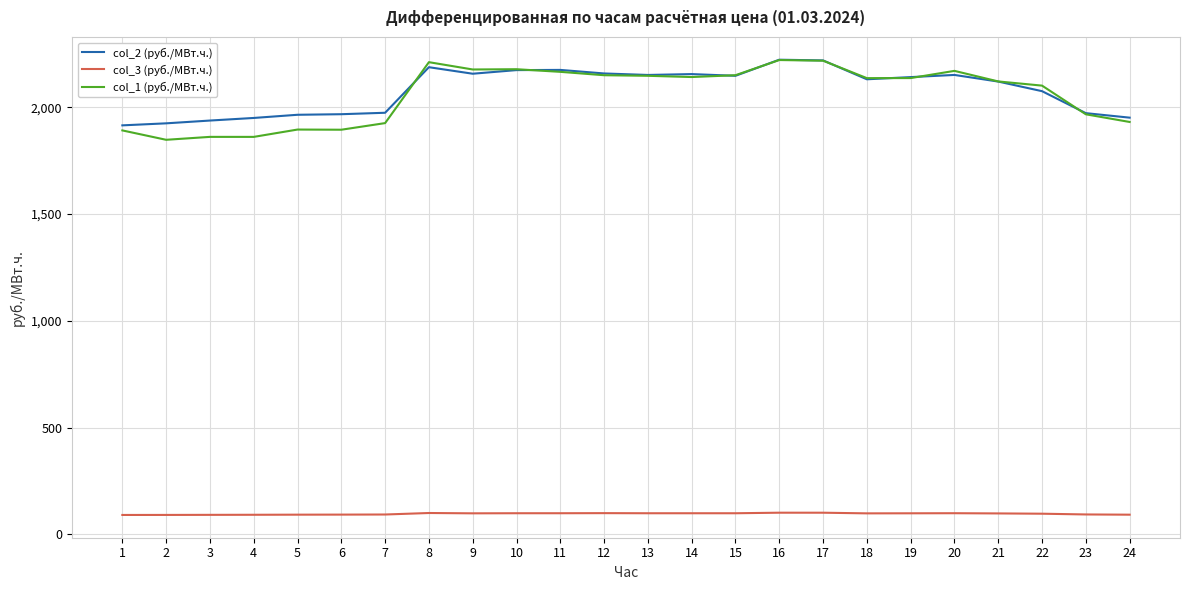

What is the total value across all series at 10?

4450.1